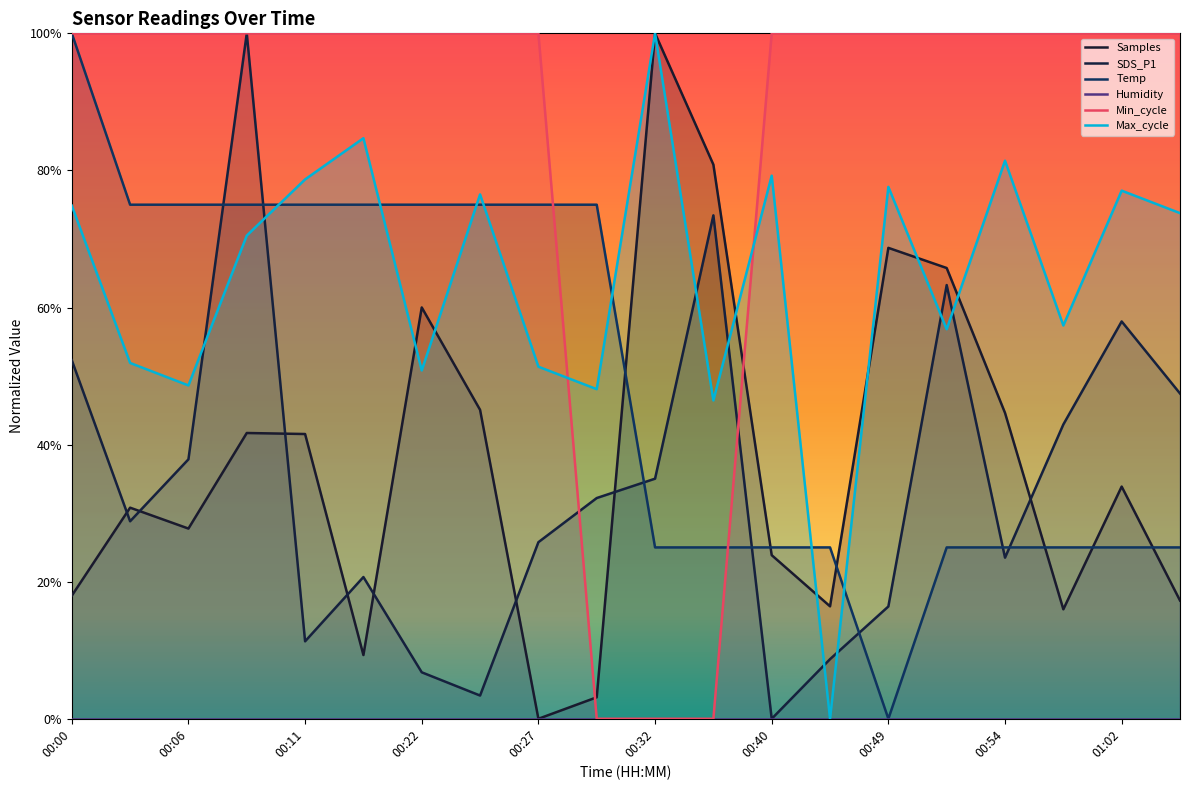

Where is Humidity nearest to the value 0?

00:00